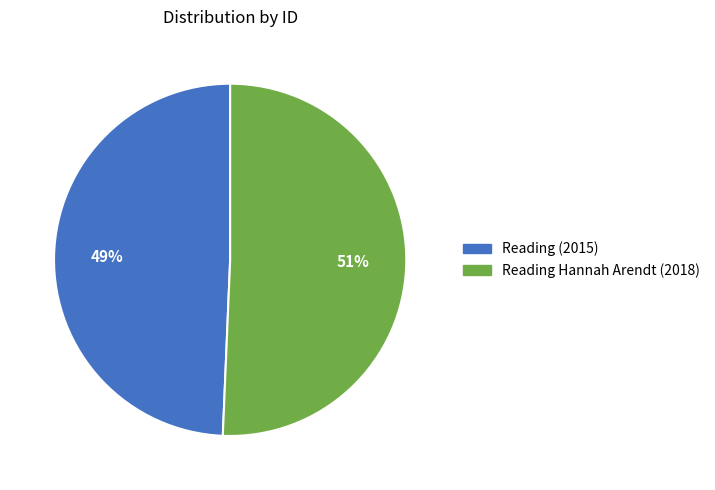

To the nearest percent, what is the average slice percentage?

50%